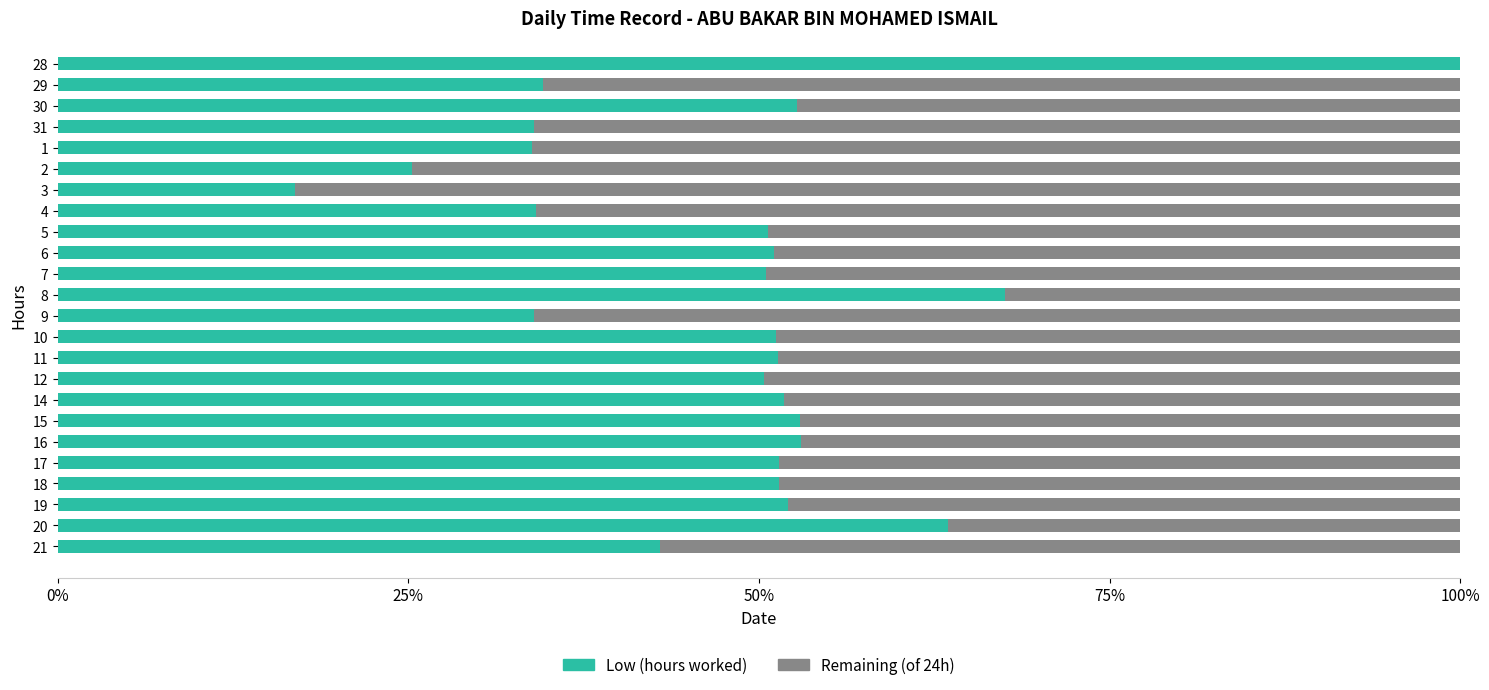

What is the label of the 20th bar from the right?

1